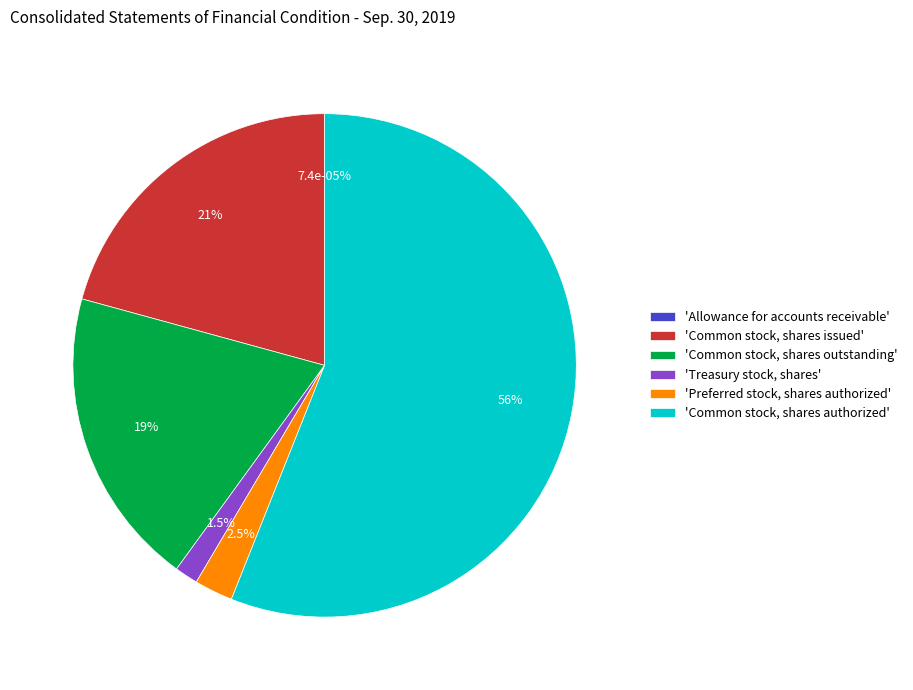

How many segments does this pie chart have?

6